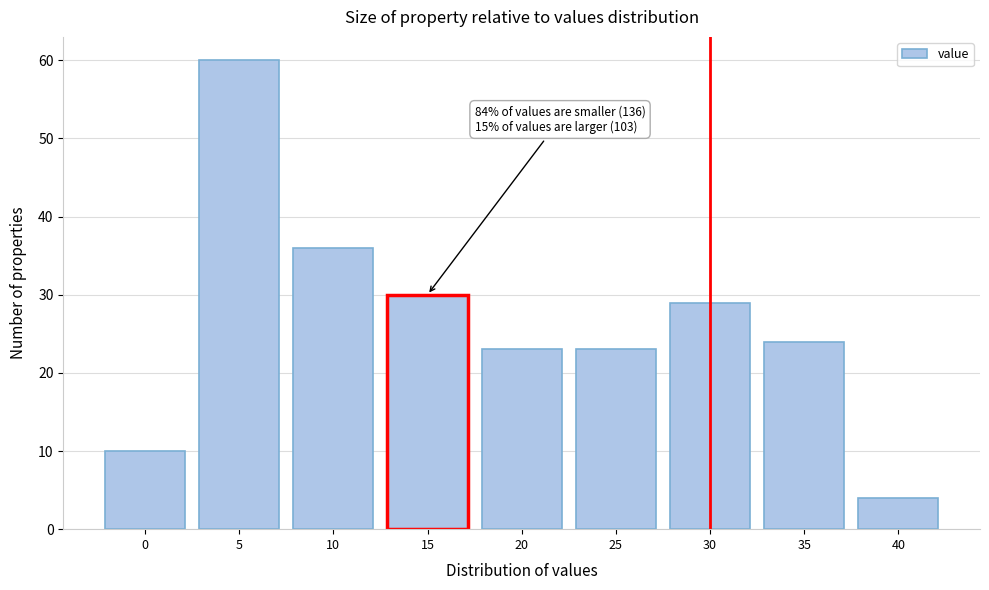

Reading left to right, transcribe all the data shown in this chart.

0=10	5=60	10=36	15=30	20=23	25=23	30=29	35=24	40=4